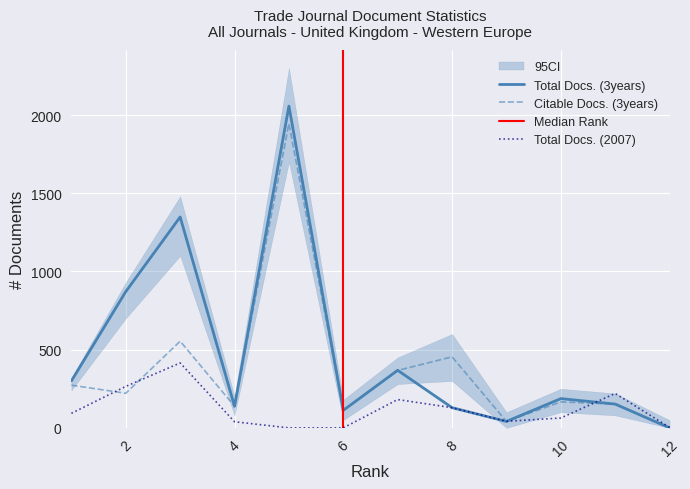

What is the sum of all Total Docs. (2007) values?

1450